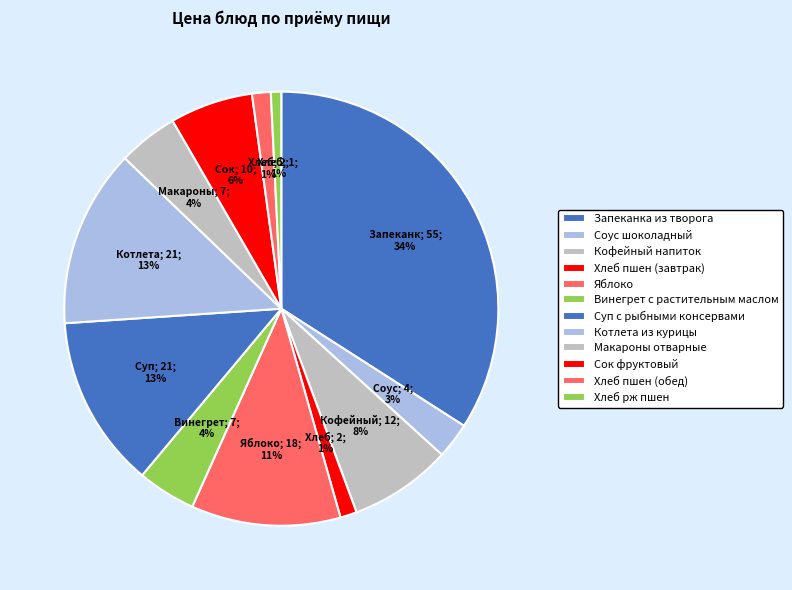

How many slices are in this pie chart?

12